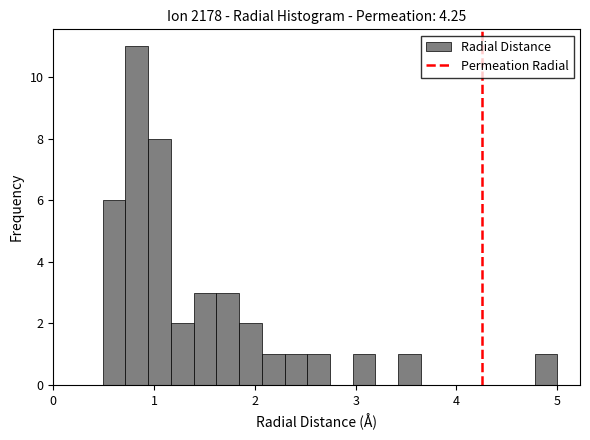

Around what value on the x-axis is the tallest bar? Give the approximate position of its centre, as read against the axis.

0.8